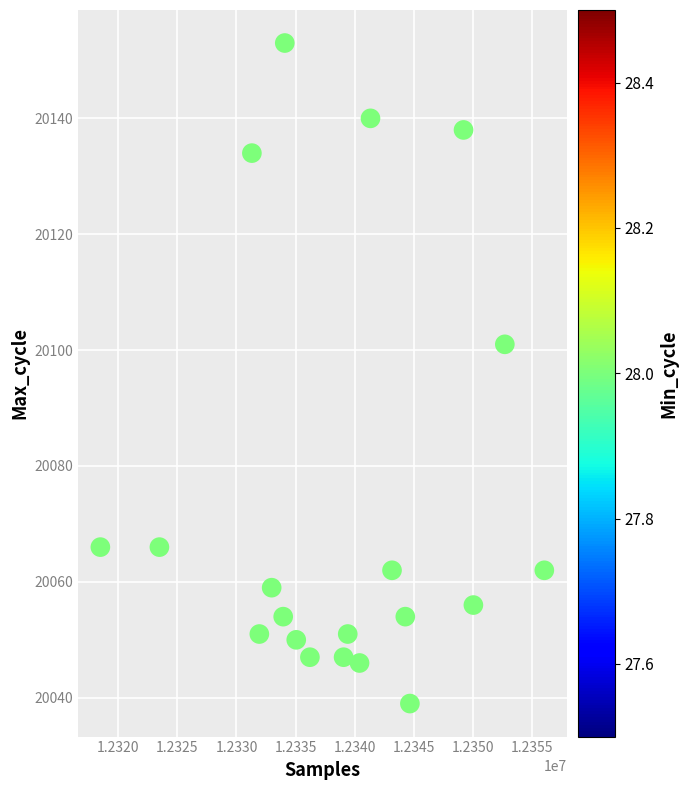

What is the range of X values (max minus min)?

37610